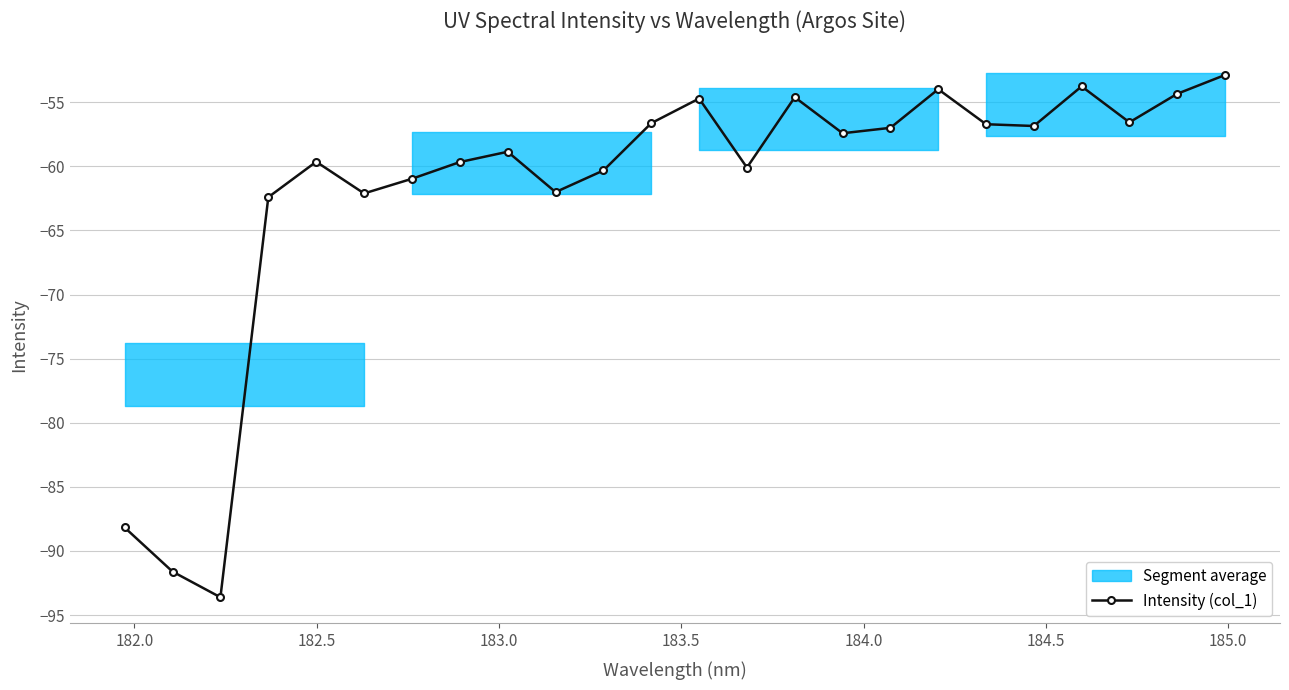

What is the value of the Intensity (col_1) point at the 6th from the left?

-62.1